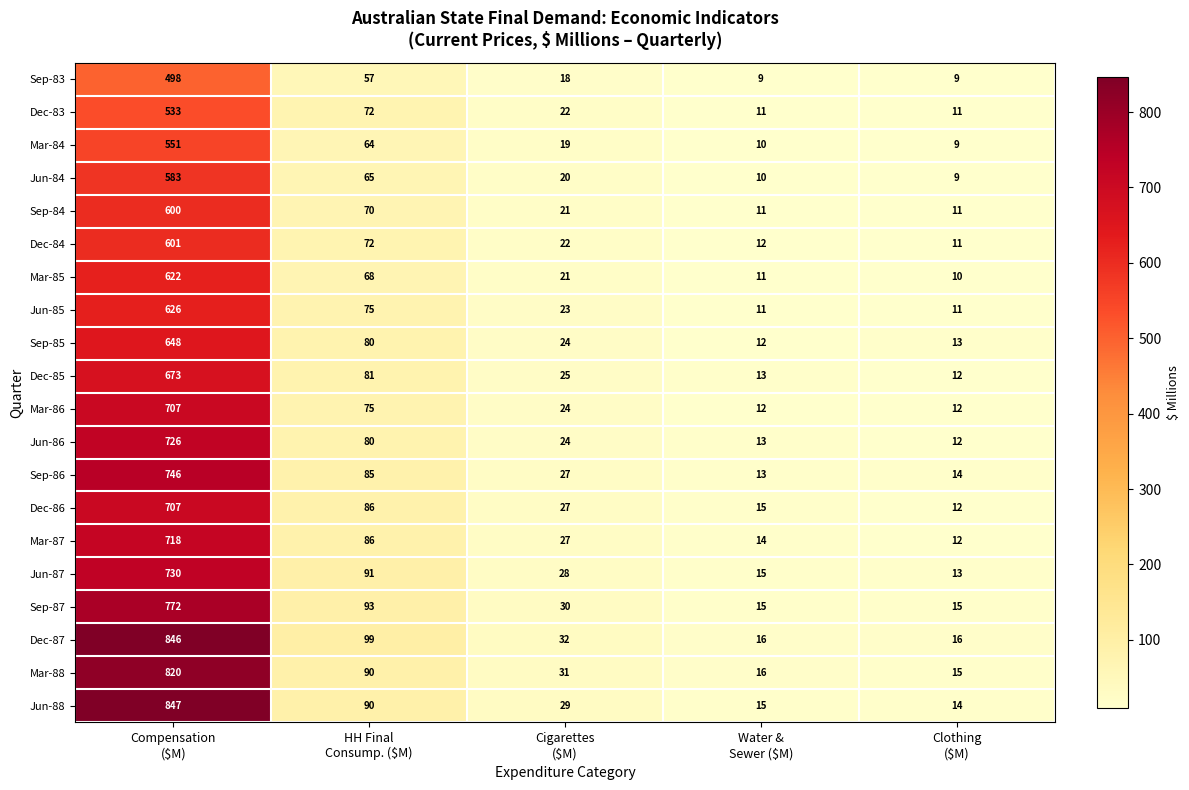

What is the spread (max minus min) of values at Cigarettes
($M)?

14